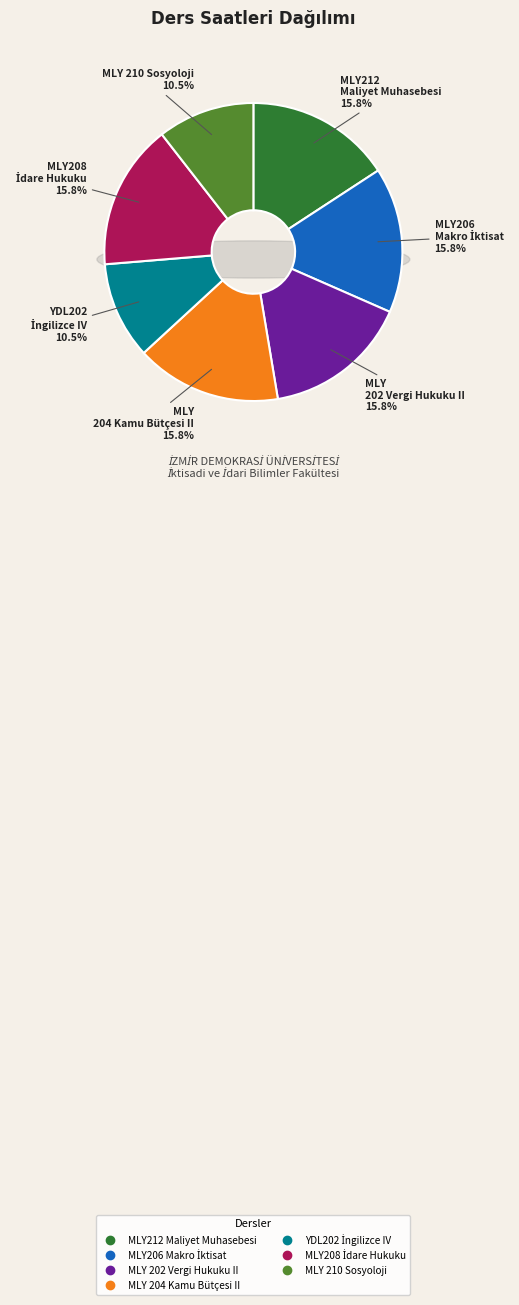

Which slice is the largest?

MLY212 Maliyet Muhasebesi